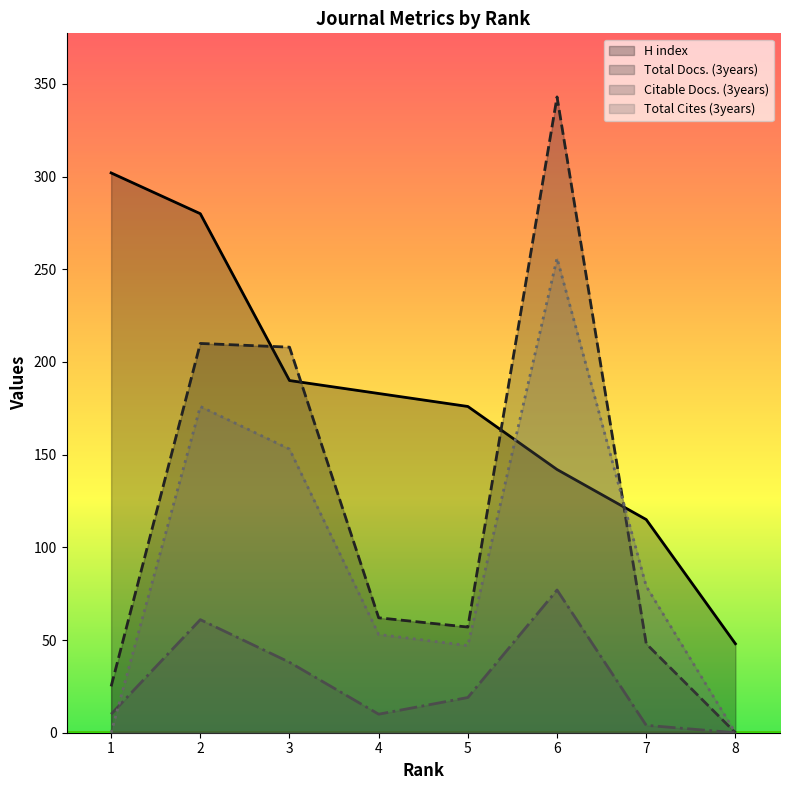

What is the value of the Total Docs. (3years) point at the 4th from the left?

62